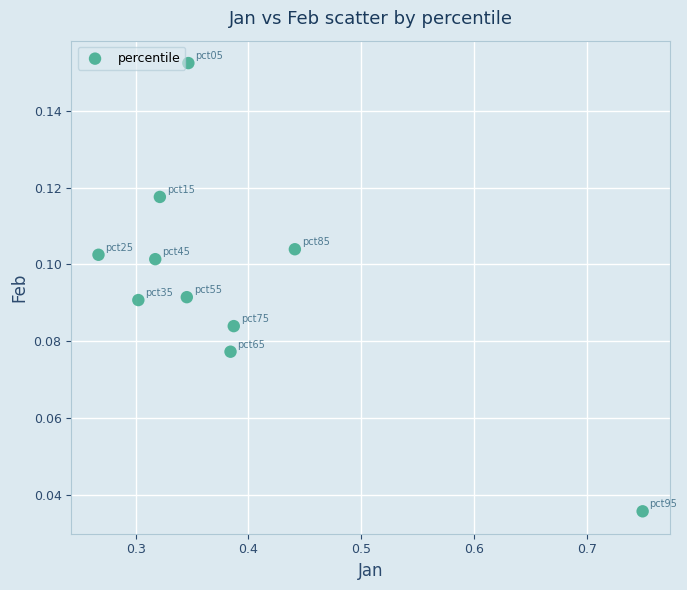

What is the average X value?

0.4